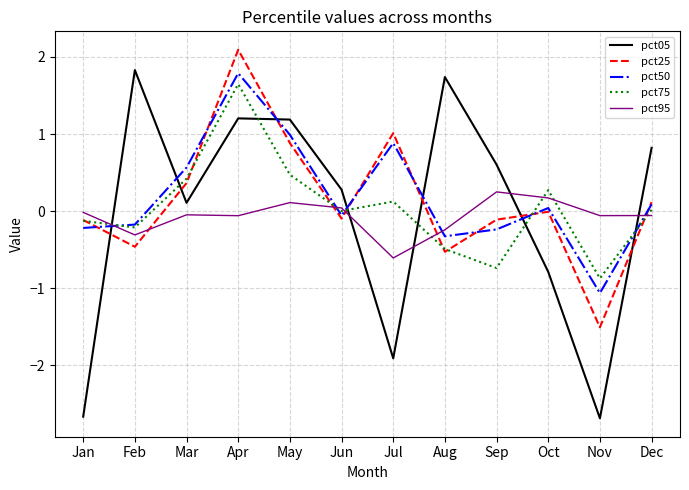

True or false: pct25 and pct05 cross at least once.

True